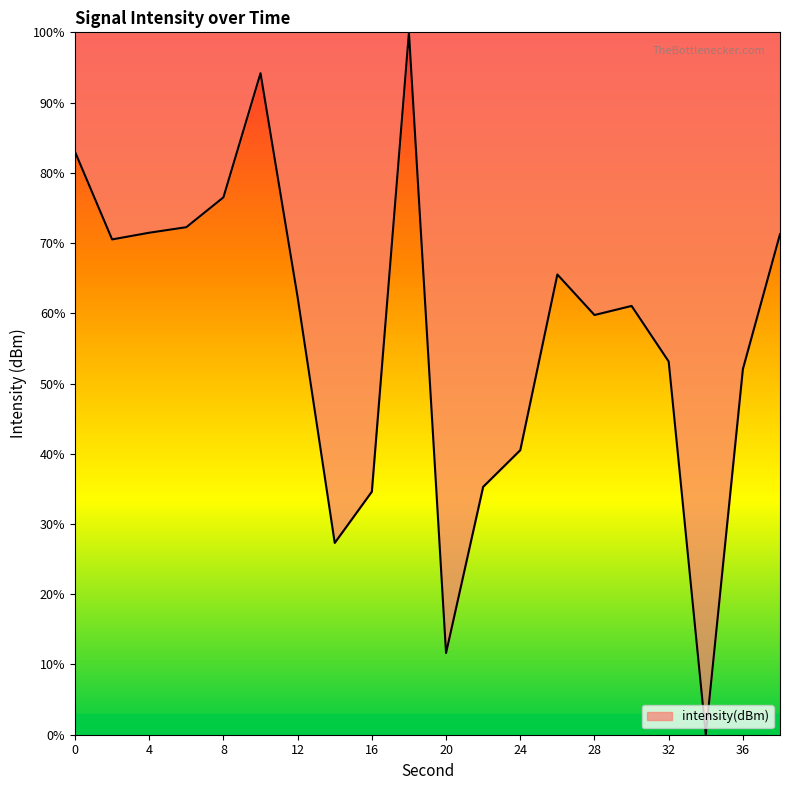

What is the greatest value displayed?

100.0